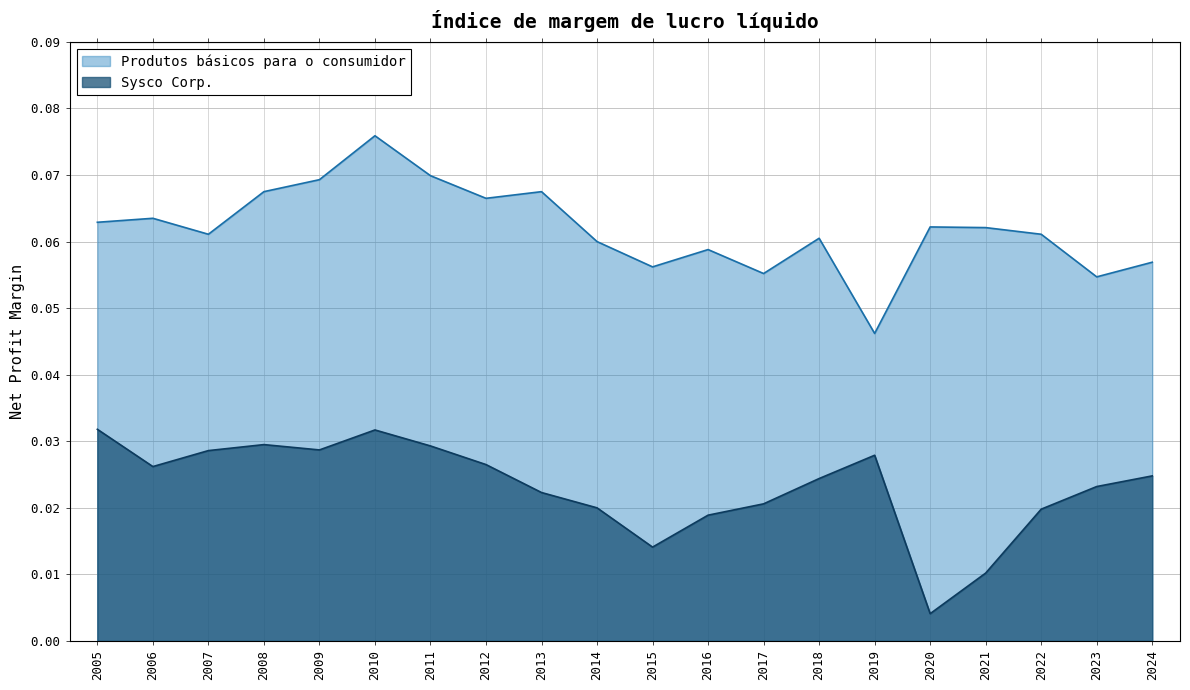

Reading right to left, what are all the values shown in this chart?

Sysco Corp.: 0.0	0.0	0.0	0.0	0.0	0.0	0.0	0.0	0.0	0.0	0.0	0.0	0.0	0.0	0.0	0.0	0.0	0.0	0.0	0.0
Produtos básicos para o consumidor: 0.1	0.1	0.1	0.1	0.1	0.0	0.1	0.1	0.1	0.1	0.1	0.1	0.1	0.1	0.1	0.1	0.1	0.1	0.1	0.1